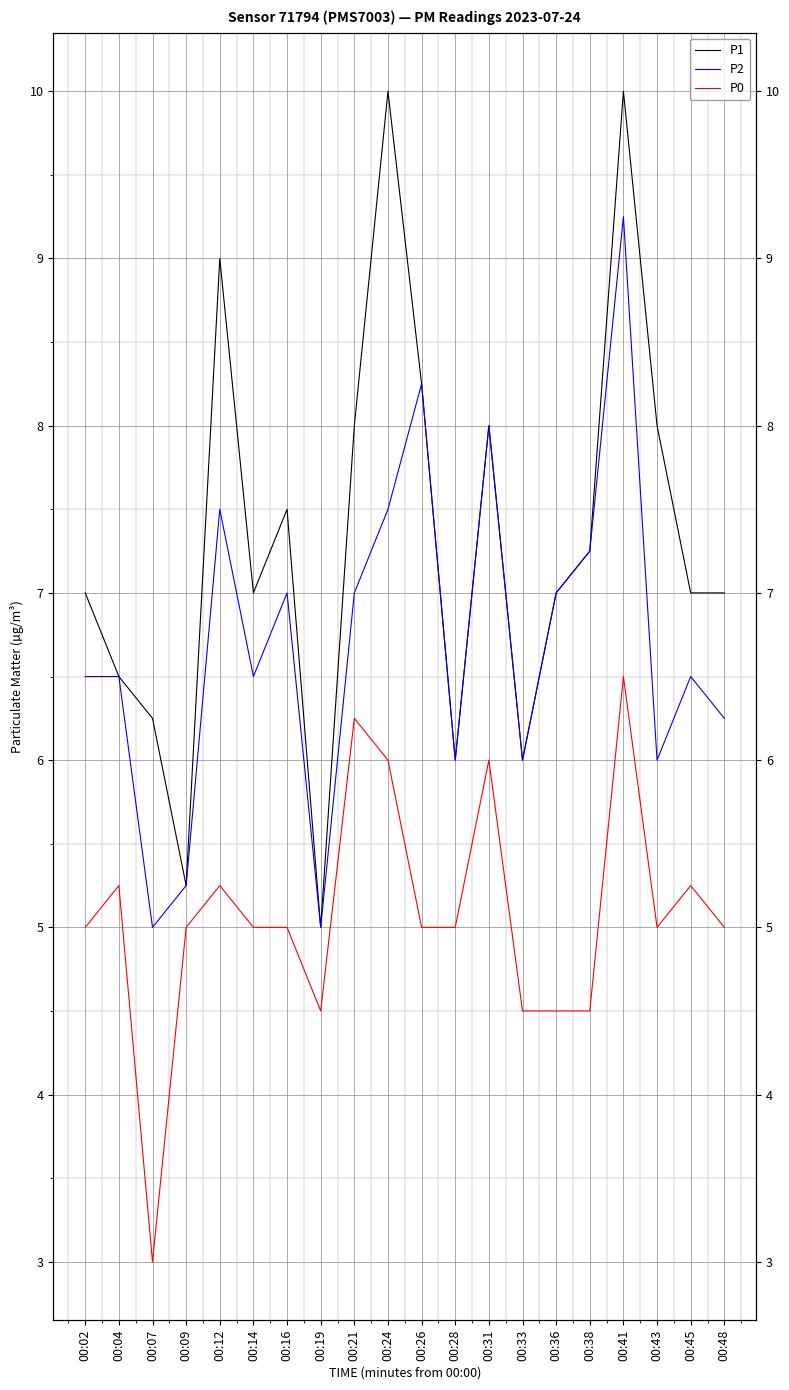

What is the minimum value shown in the chart?

3.0